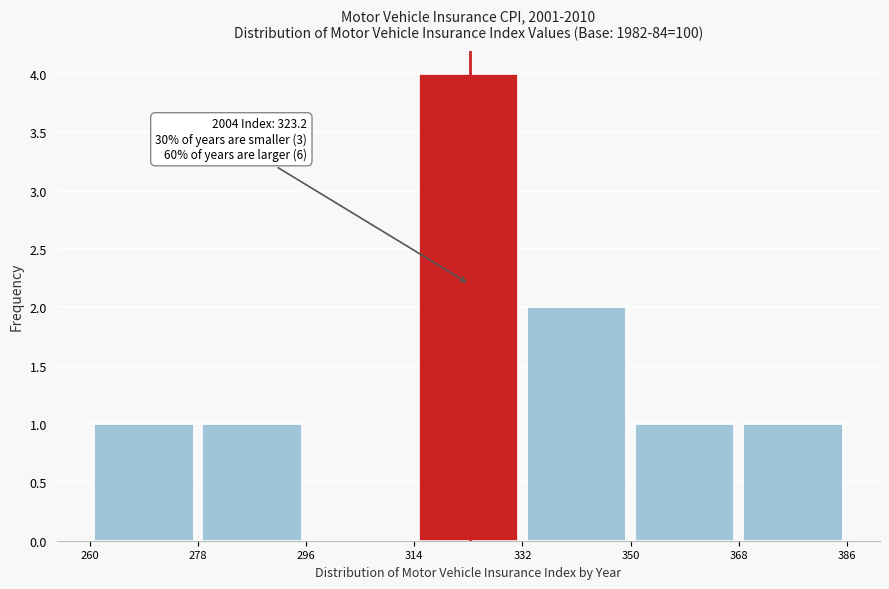

Which range on the x-axis has the tallest bar?

314 to 332